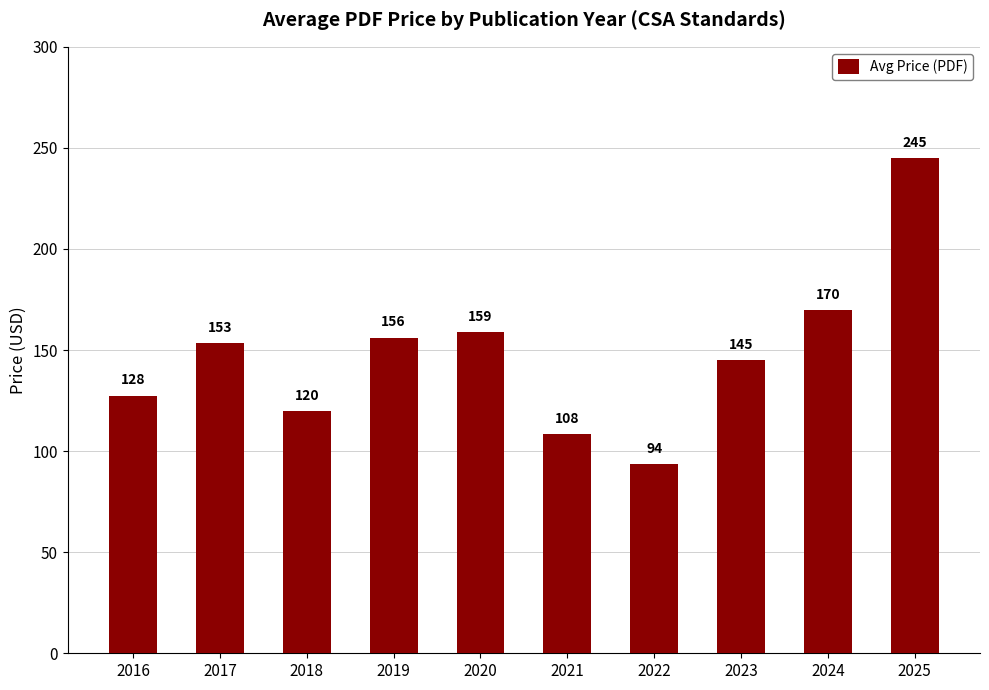

List the labels in order of value, smallest first.

2022, 2021, 2018, 2016, 2023, 2017, 2019, 2020, 2024, 2025